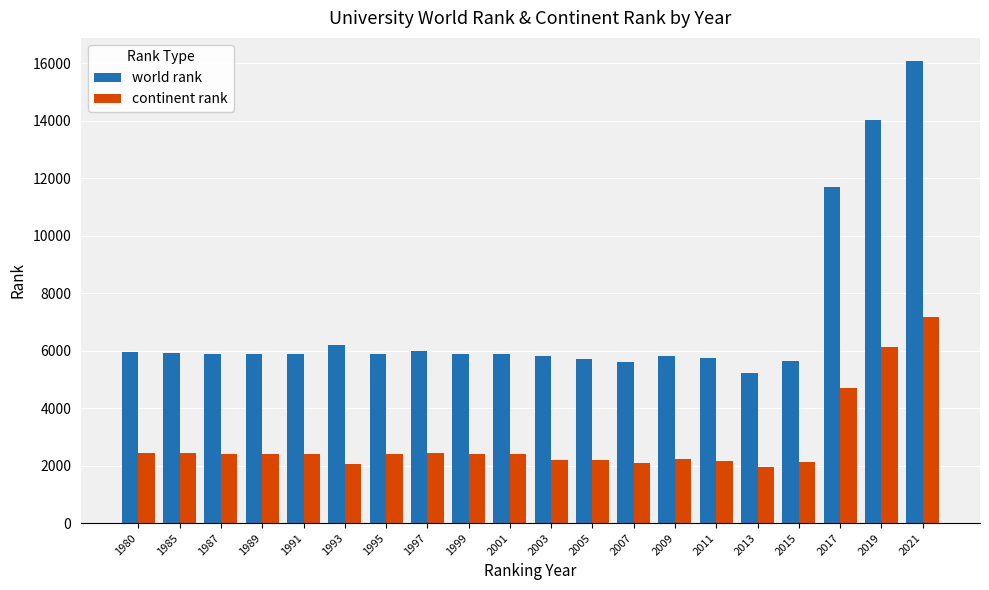

How many series are shown in this chart?

2